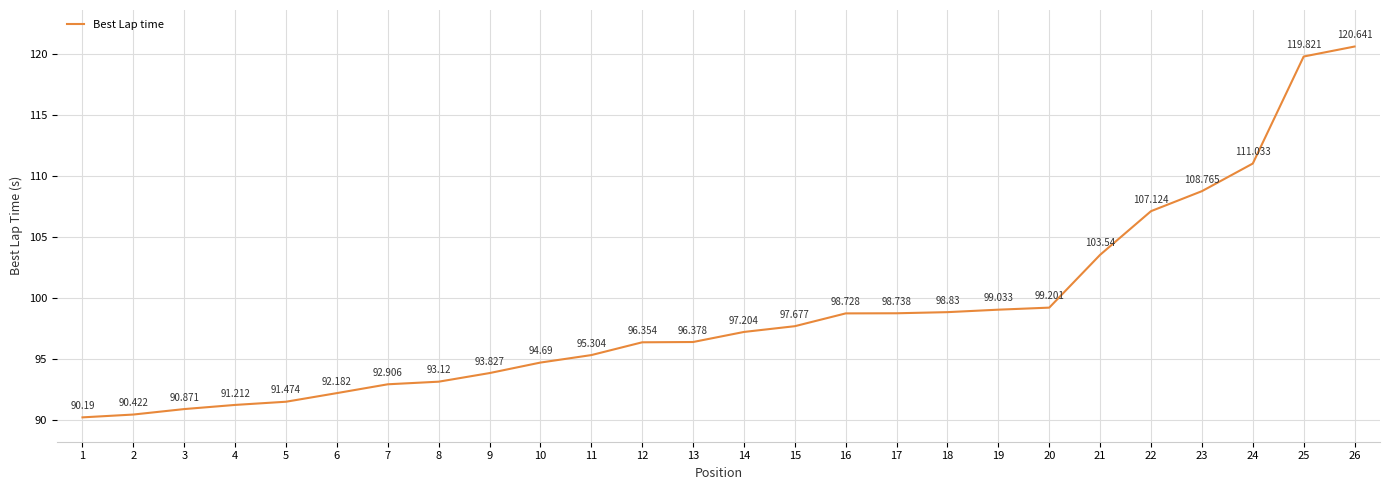

What is the value of the 25th point from the left?

119.8